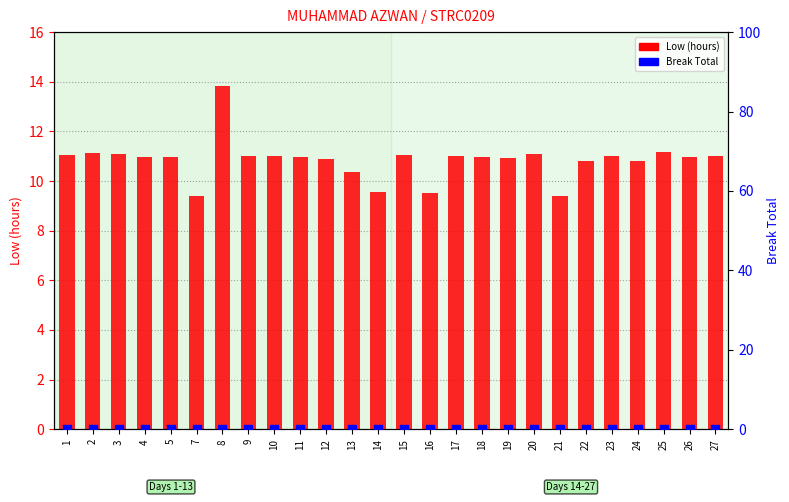

What are all the series names shown in the legend?

Low (hours), Break Total